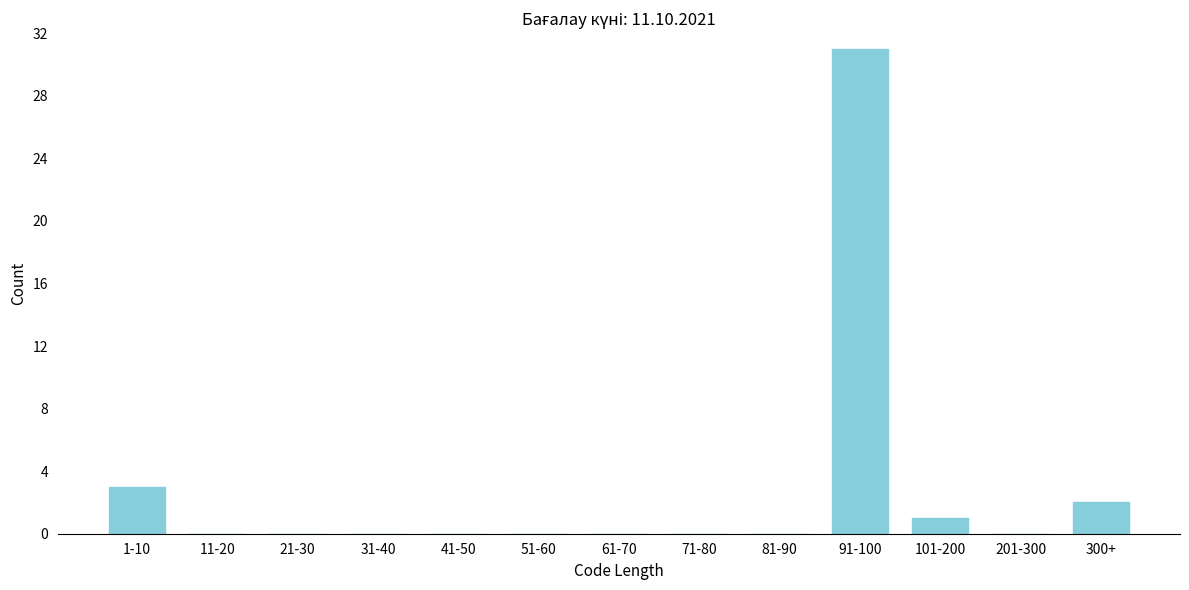

Reading left to right, list all the values displayed in this chart.

1-10=3	11-20=0	21-30=0	31-40=0	41-50=0	51-60=0	61-70=0	71-80=0	81-90=0	91-100=31	101-200=1	201-300=0	300+=2